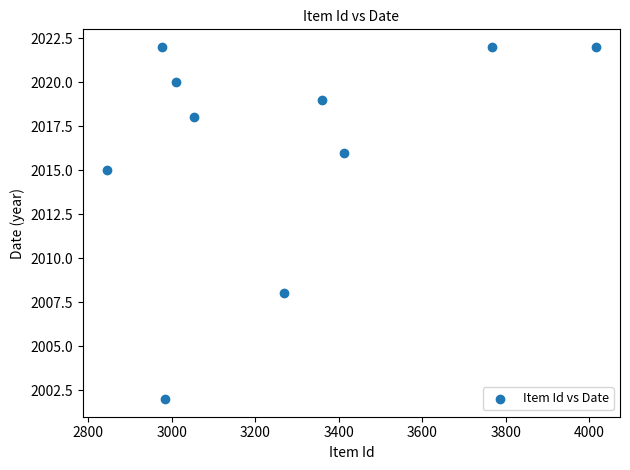

What Y value in the scatter plot is closest to 2012?

2015